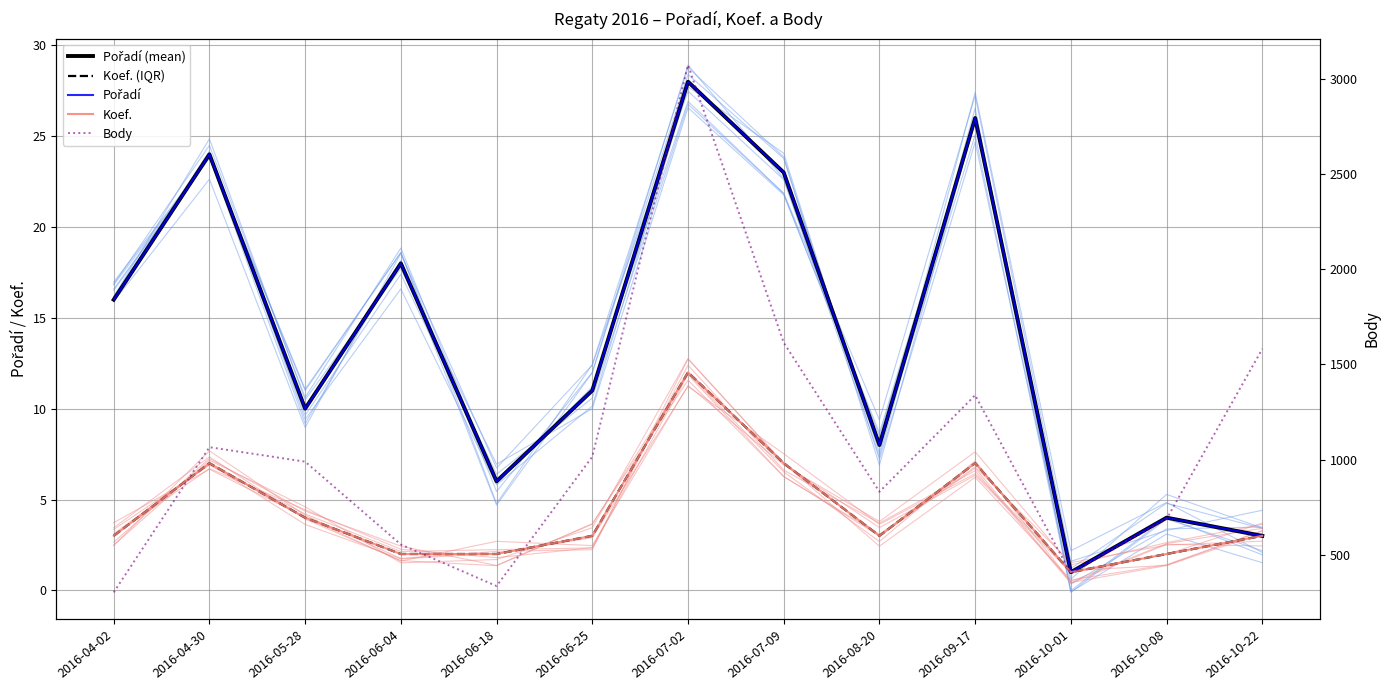

The value of Body at 2016-06-18 is 336. True or false?

True